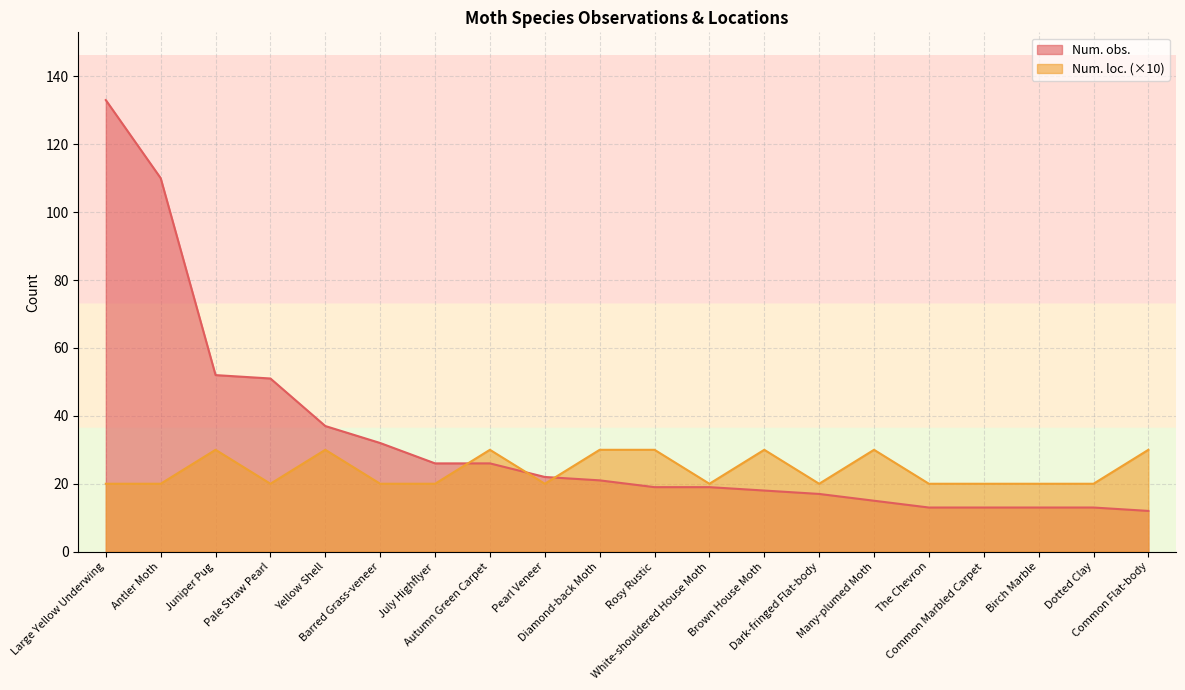

List the labels in order of Num. obs. value, largest first.

Large Yellow Underwing, Antler Moth, Juniper Pug, Pale Straw Pearl, Yellow Shell, Barred Grass-veneer, July Highflyer, Autumn Green Carpet, Pearl Veneer, Diamond-back Moth, Rosy Rustic, White-shouldered House Moth, Brown House Moth, Dark-fringed Flat-body, Many-plumed Moth, The Chevron, Common Marbled Carpet, Birch Marble, Dotted Clay, Common Flat-body